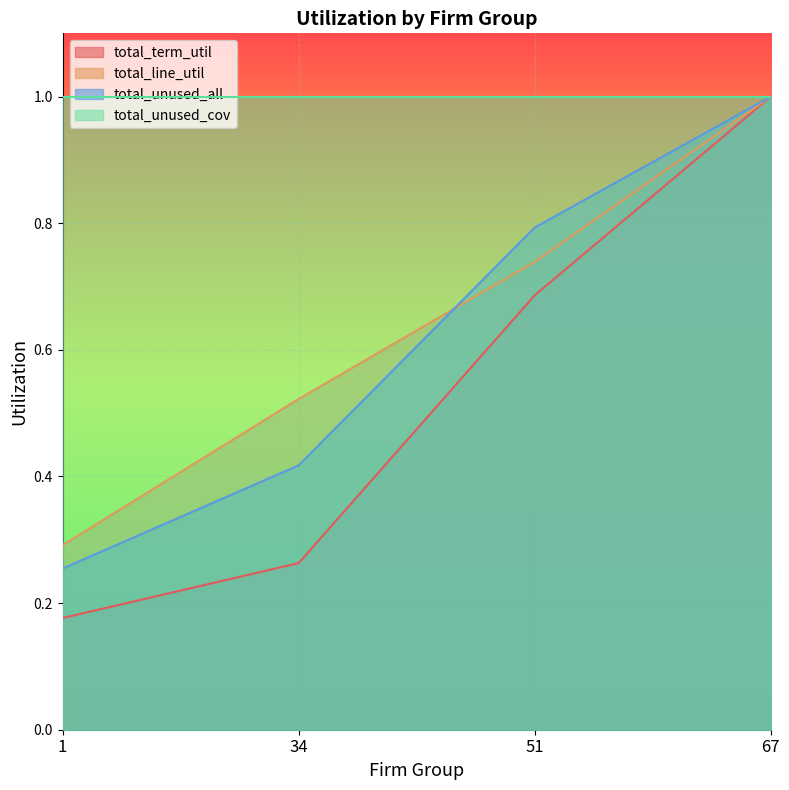

What is the average value of the total_term_util series?

0.5